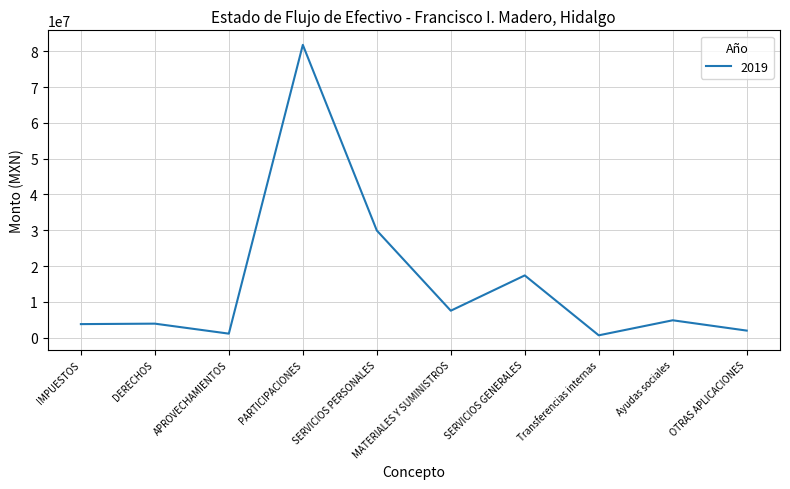

Between SERVICIOS PERSONALES and PARTICIPACIONES, which is larger?

PARTICIPACIONES